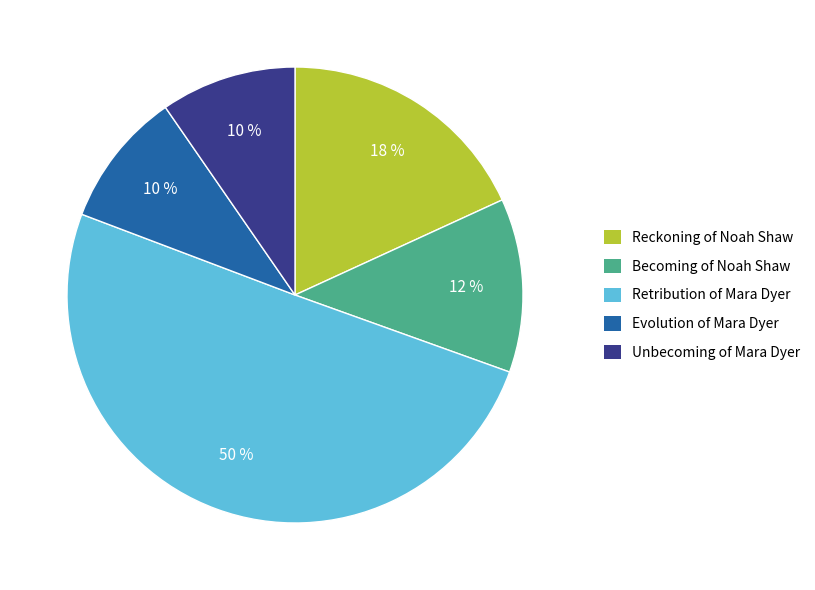

What percentage is the Retribution of Mara Dyer slice, to the nearest percent?

50%